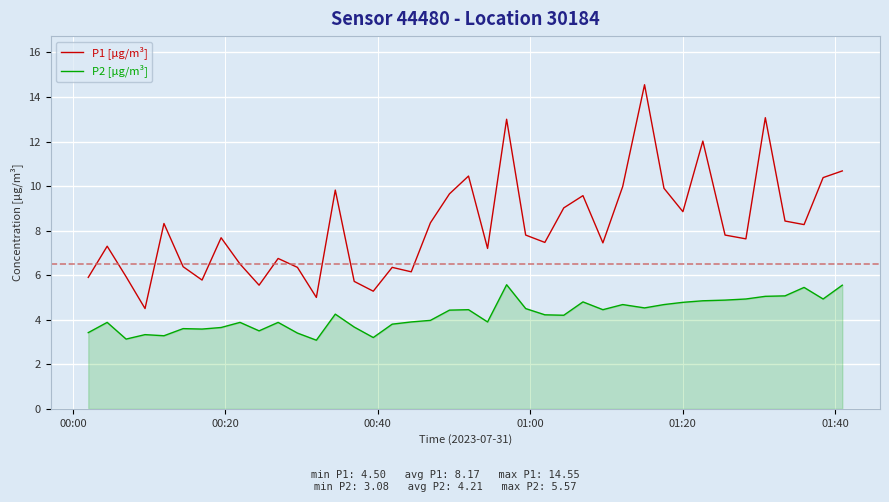

Which series has the largest range (max minus min)?

P1 [µg/m³]